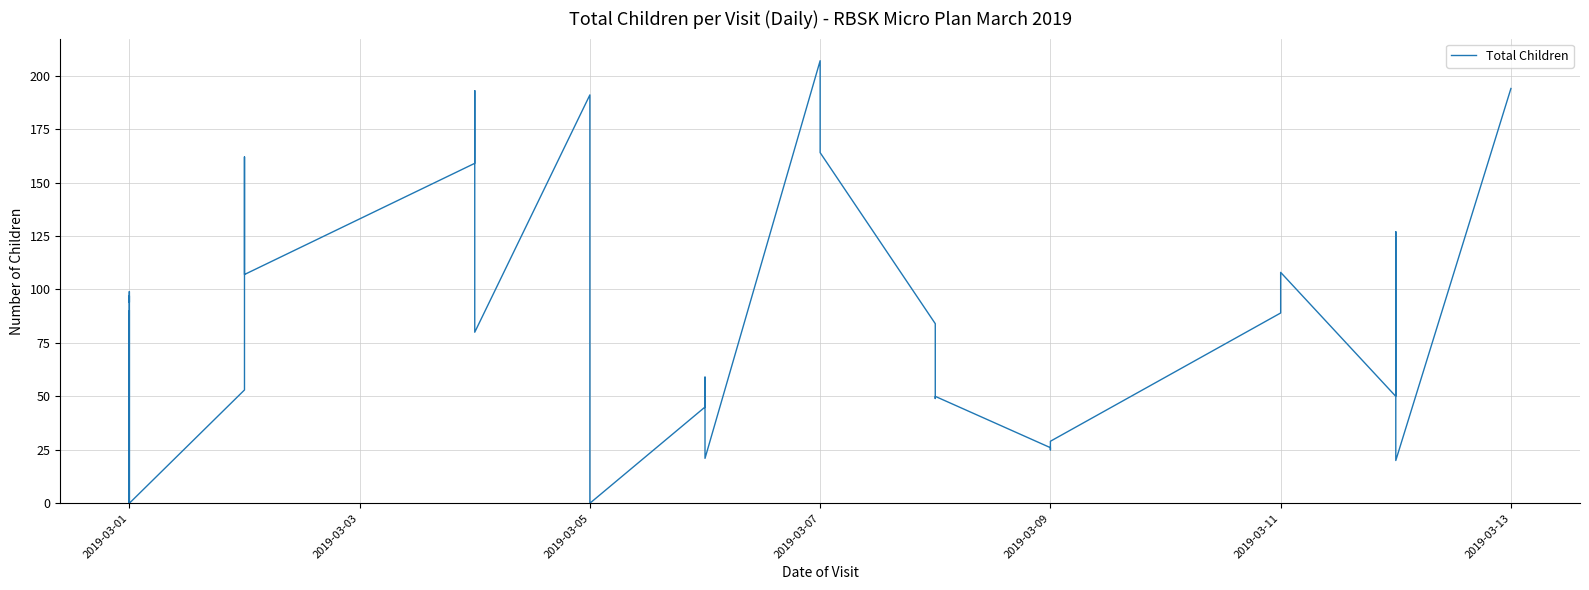

At which label is the value closest to 103?

2019-03-01